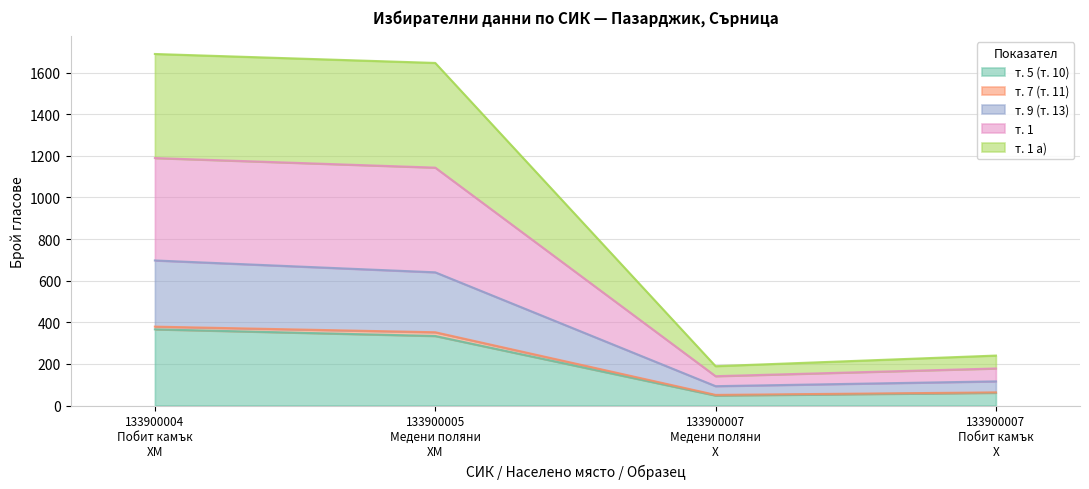

What is the label of the 3rd point from the right?

133900005
Медени поляни
ХМ